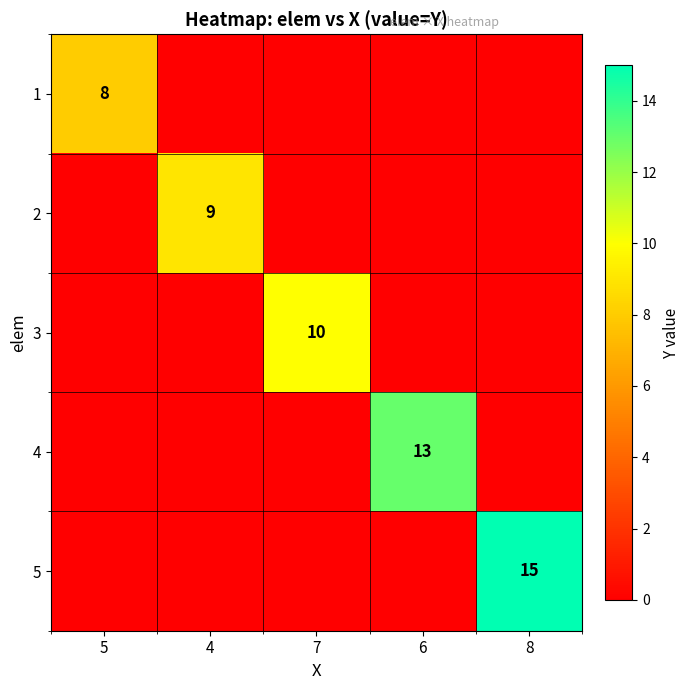

What is the difference between the highest and lowest values at 4?

9